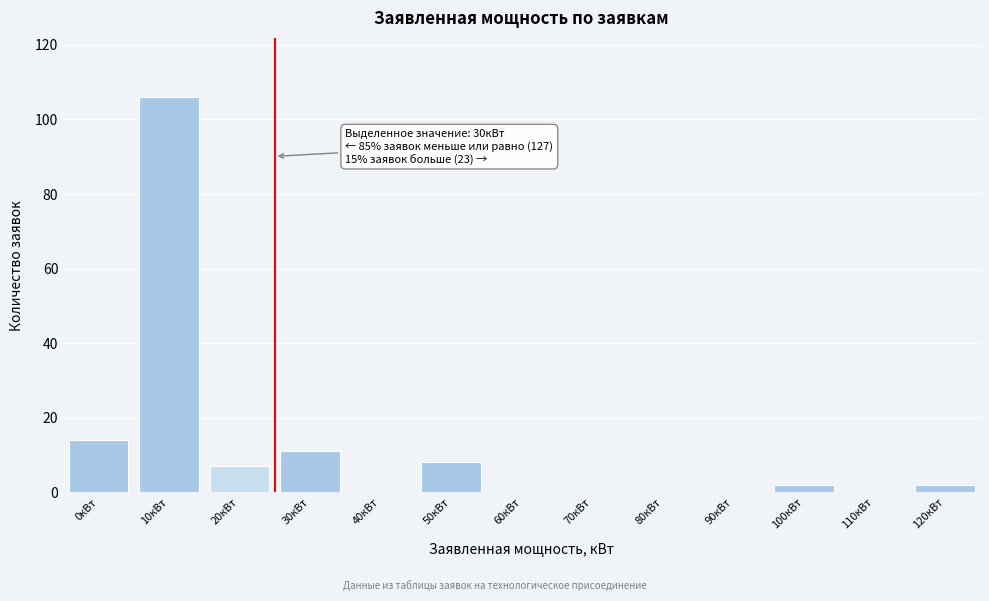

Reading right to left, transcribe all the data shown in this chart.

120кВт=2	110кВт=0	100кВт=2	90кВт=0	80кВт=0	70кВт=0	60кВт=0	50кВт=8	40кВт=0	30кВт=11	20кВт=7	10кВт=106	0кВт=14